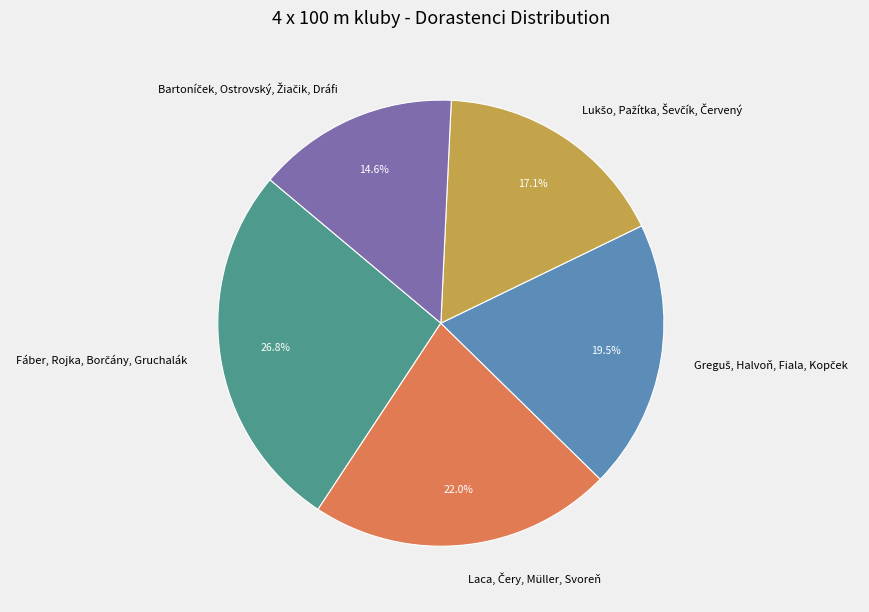

Is there a majority slice in this chart?

No